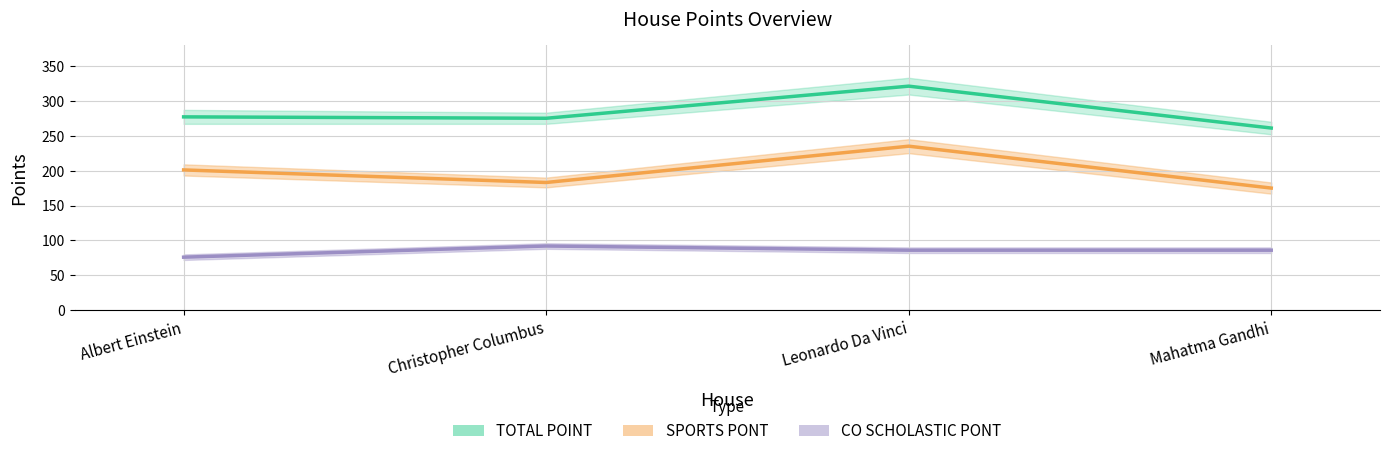

What is the spread (max minus min) of values at Albert Einstein?

201